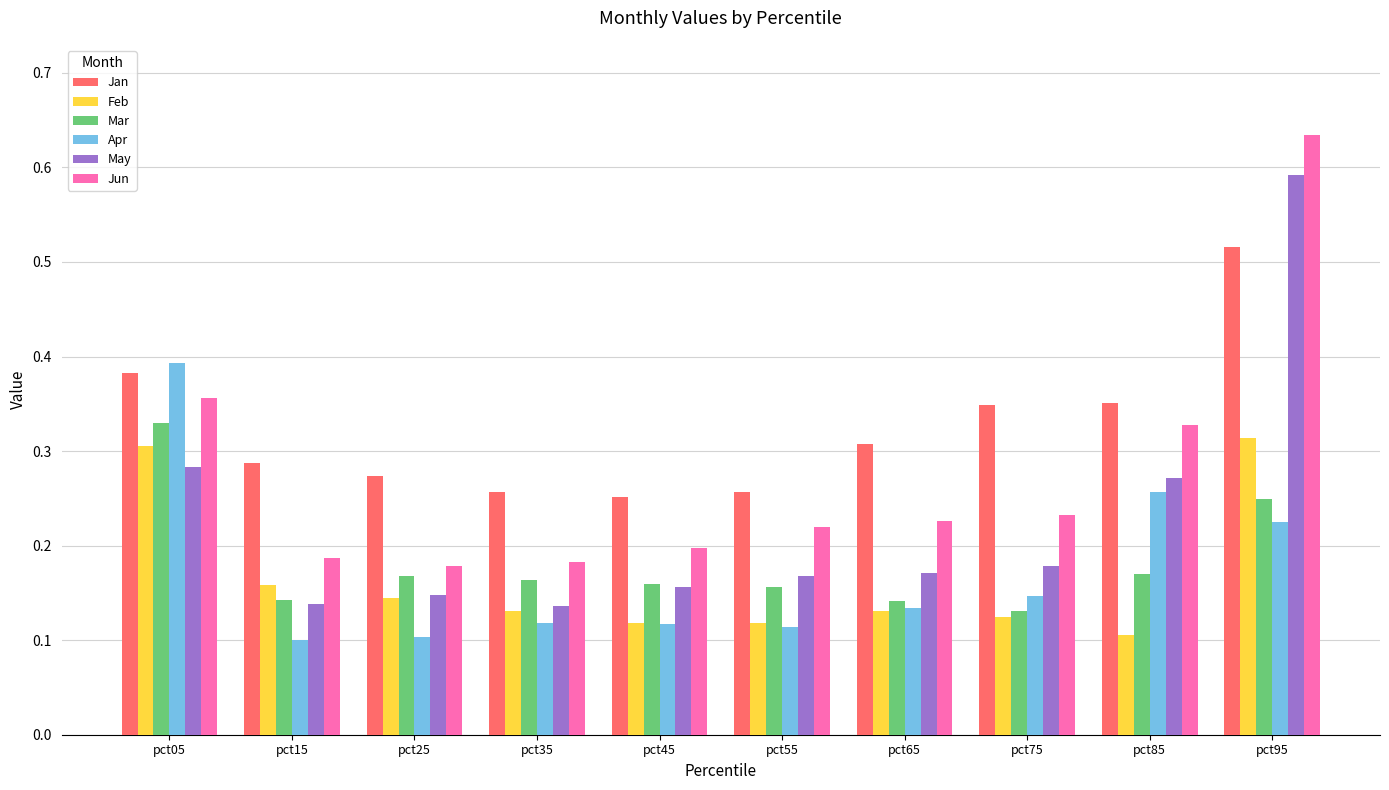

Count the number of categories in the chart.

10